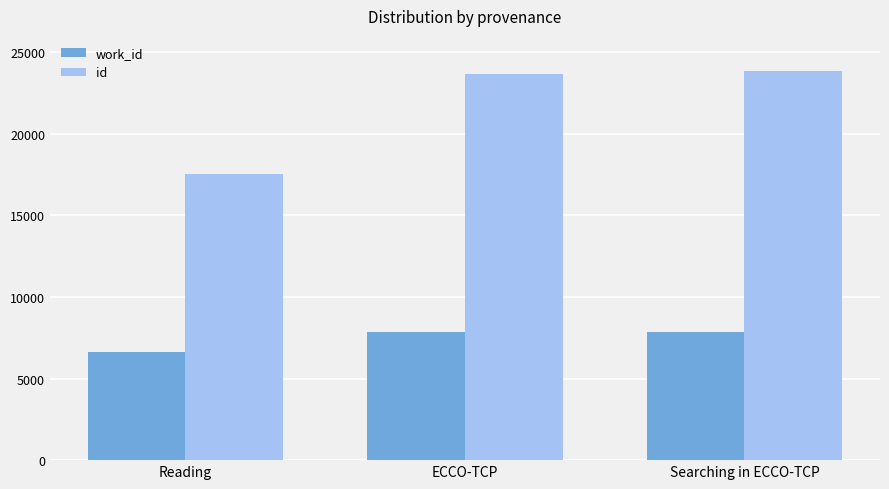

What is the total value across all series at ECCO-TCP?

31475